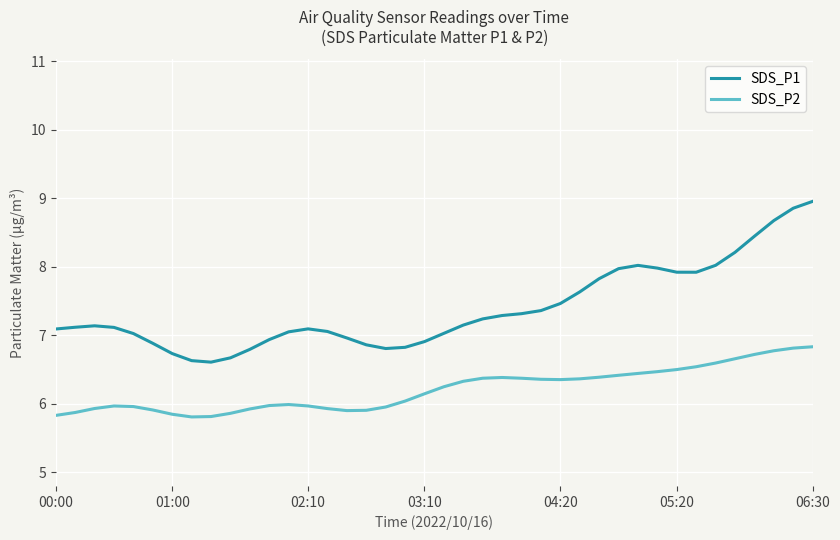

Is this an area chart (filled region under the line)?

No